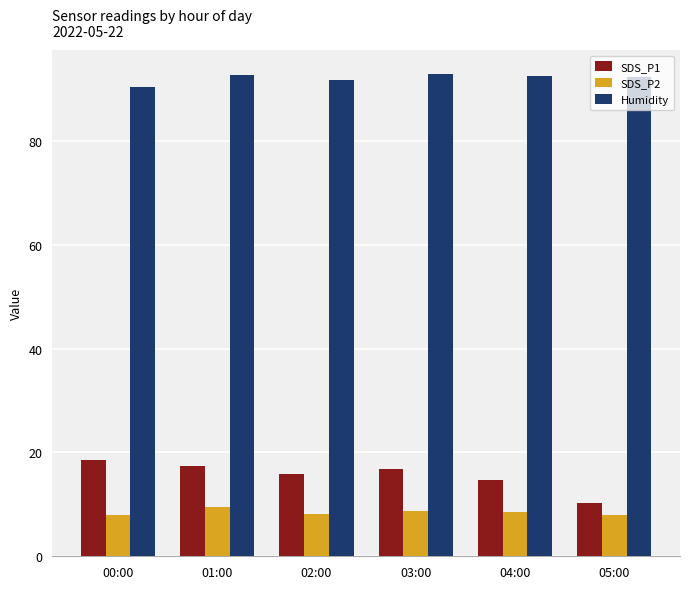

How many bars are there in total?

18